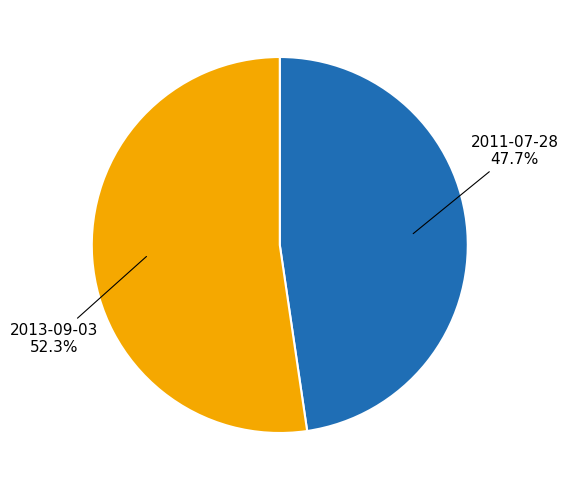

Is the sum of 2013-09-03 and 2011-07-28 greater than half?

Yes